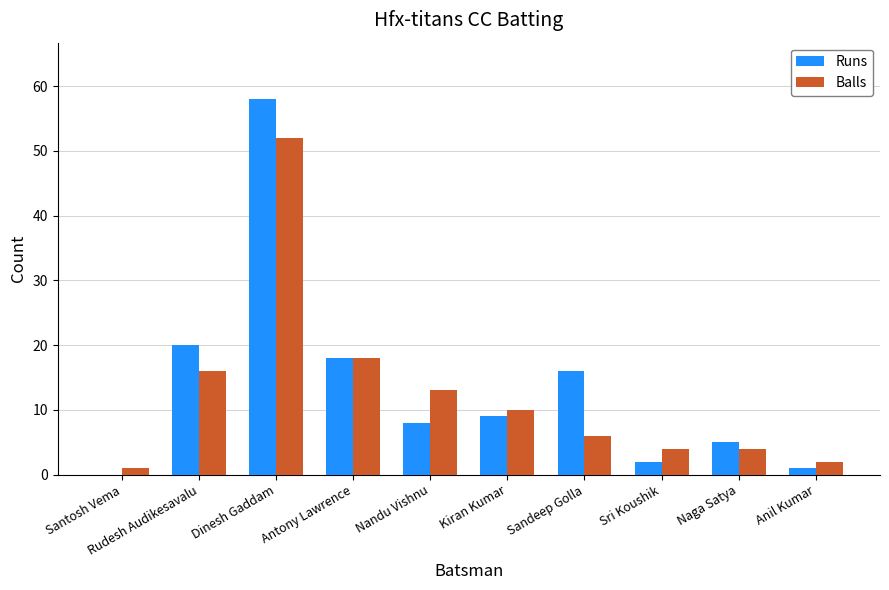

Reading left to right, what are all the values shown in this chart?

Runs: 0	20	58	18	8	9	16	2	5	1
Balls: 1	16	52	18	13	10	6	4	4	2